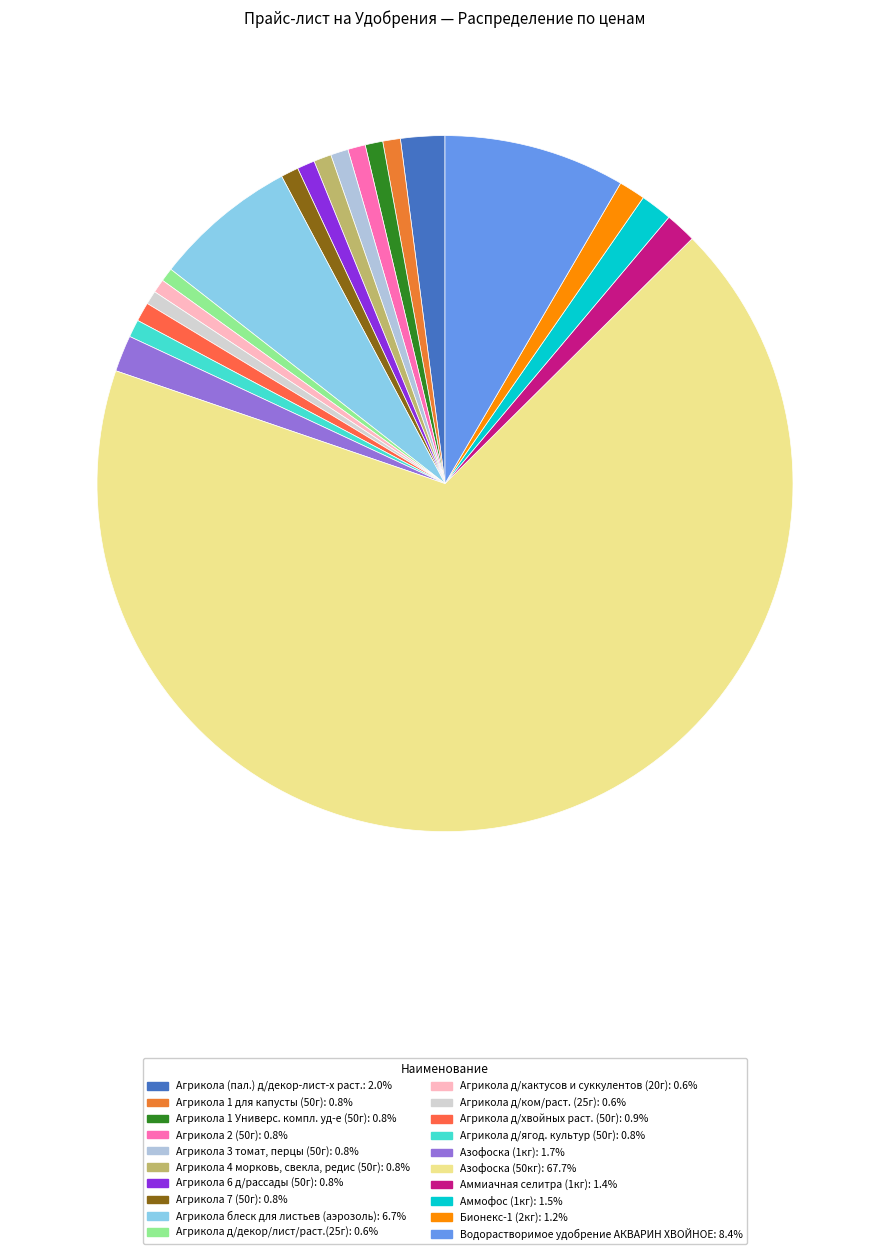

How many segments does this pie chart have?

20